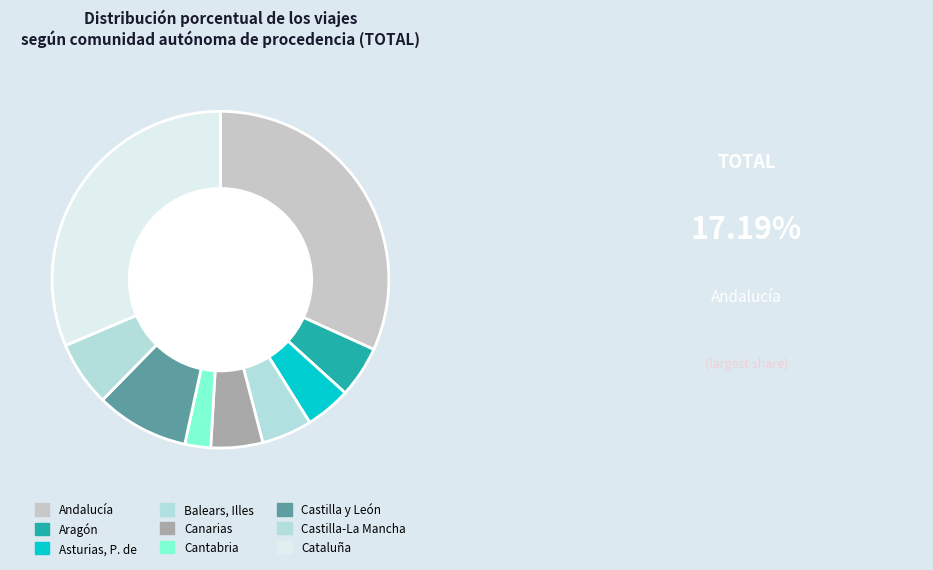

To the nearest percent, what is the average slice percentage?

11%